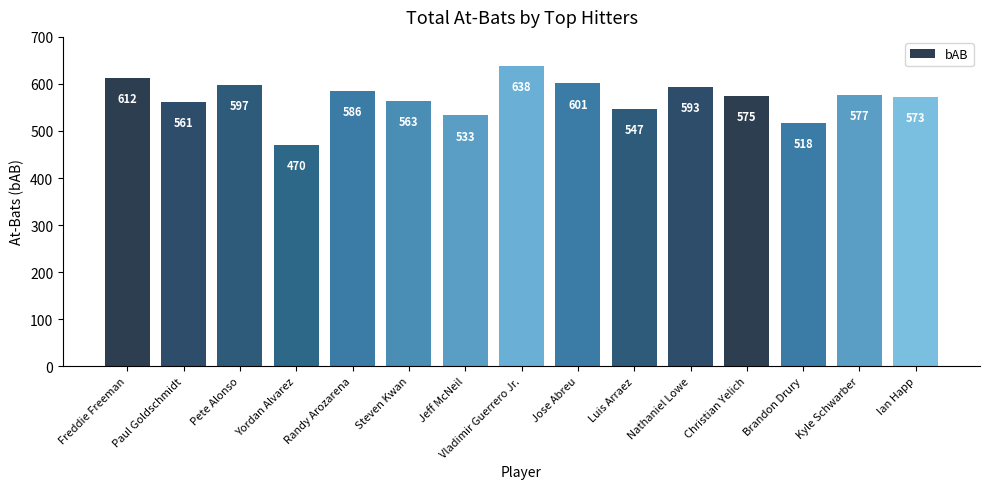

Reading right to left, list all the values displayed in this chart.

Ian Happ=573	Kyle Schwarber=577	Brandon Drury=518	Christian Yelich=575	Nathaniel Lowe=593	Luis Arraez=547	Jose Abreu=601	Vladimir Guerrero Jr.=638	Jeff McNeil=533	Steven Kwan=563	Randy Arozarena=586	Yordan Alvarez=470	Pete Alonso=597	Paul Goldschmidt=561	Freddie Freeman=612